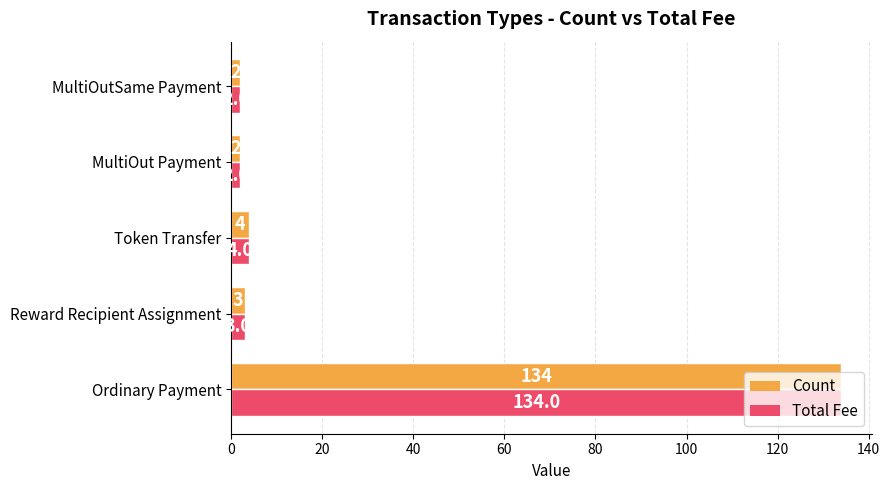

Is it true that Count equals 134 at Ordinary Payment?

True